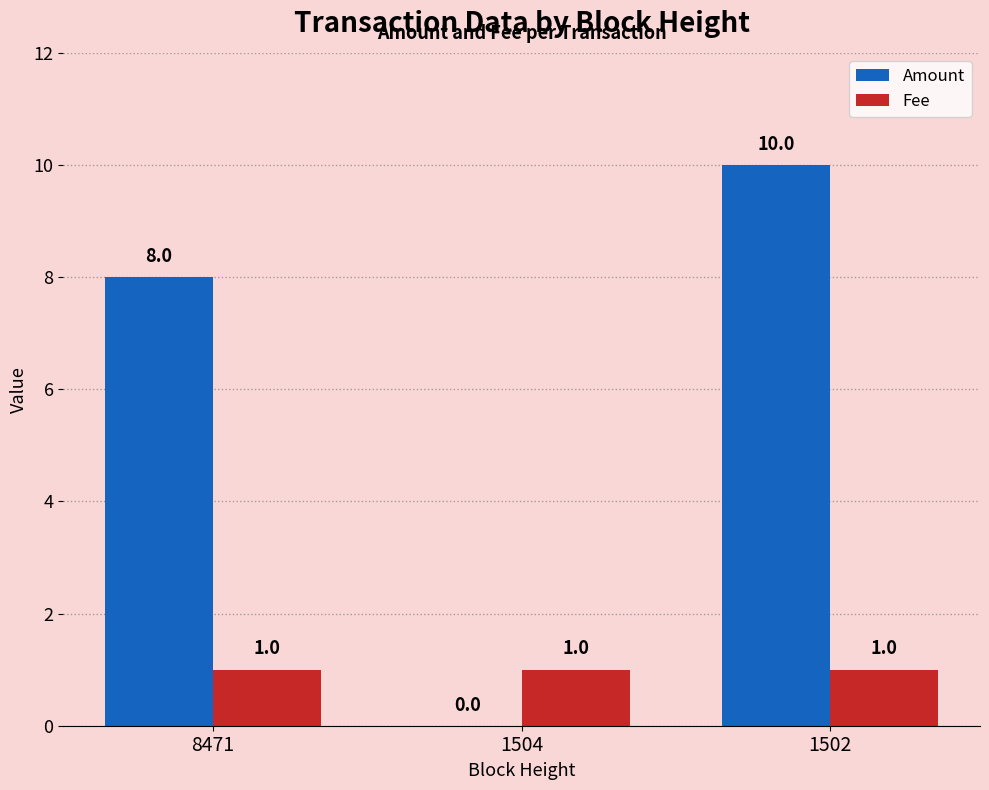

True or false: Amount has a value of 0 at 1504.

True